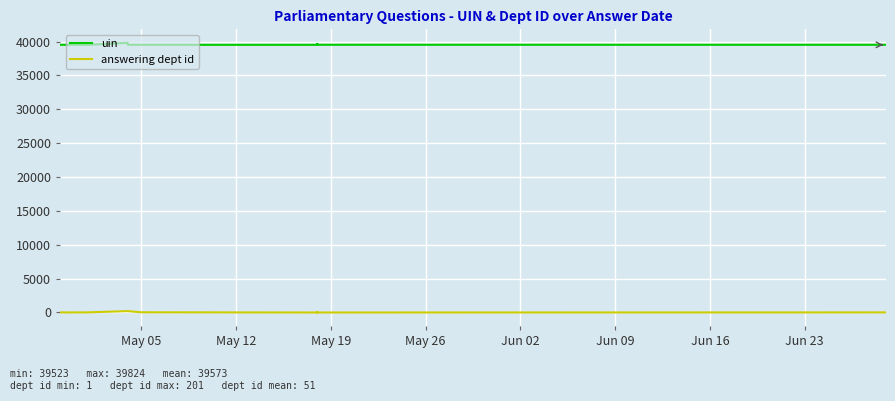

What is the difference between the highest and lowest values at Jun 23?

39663